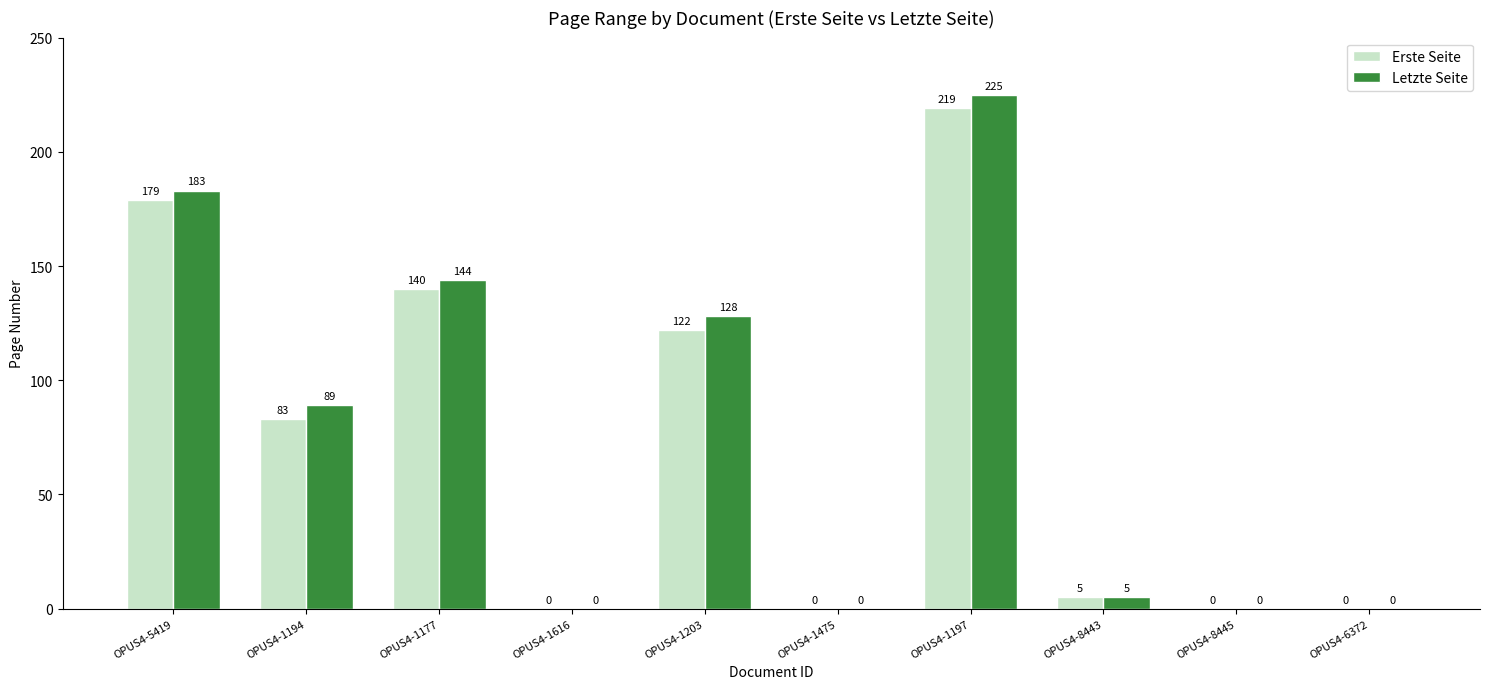

Count the number of data series in this chart.

2